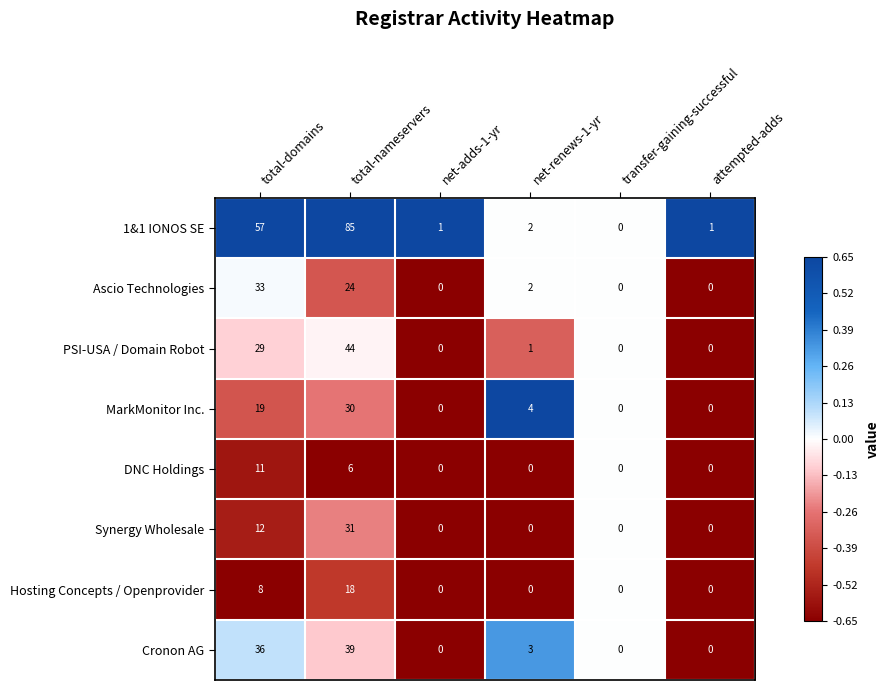

How many positive values does the DNC Holdings series have?

2